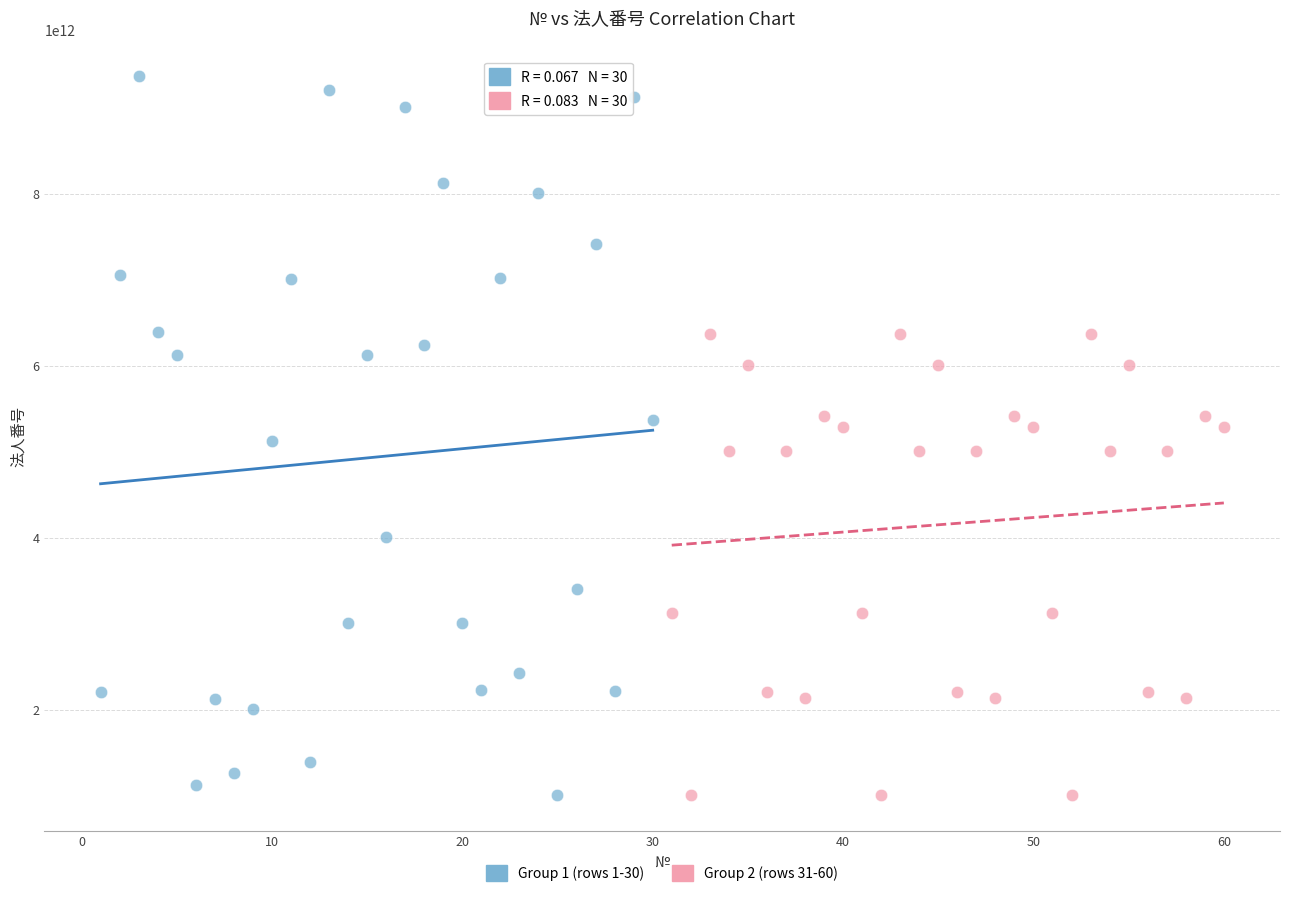

Which series contains the highest Y value?

Group 1 (rows 1-30)